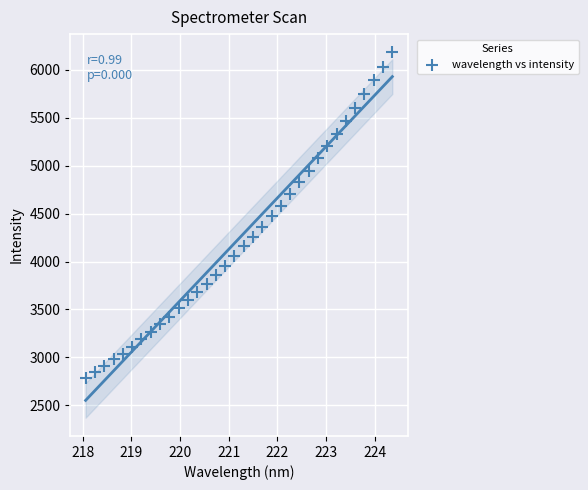

What is the range of Y values (max minus min)?

3395.1